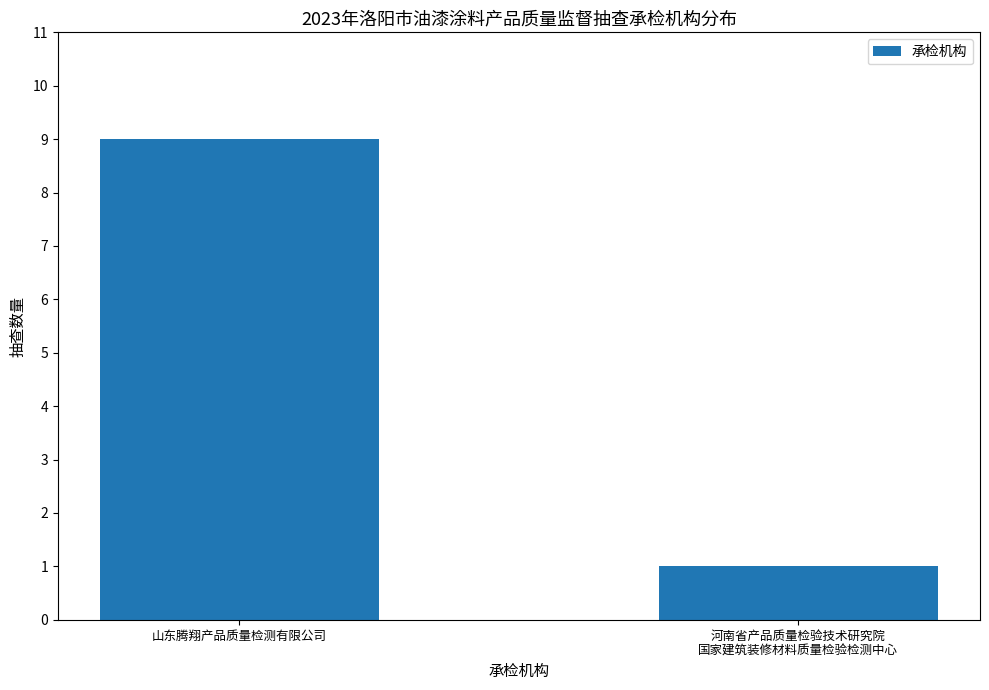

What is the approximate value at 河南省产品质量检验技术研究院
国家建筑装修材料质量检验检测中心?

1